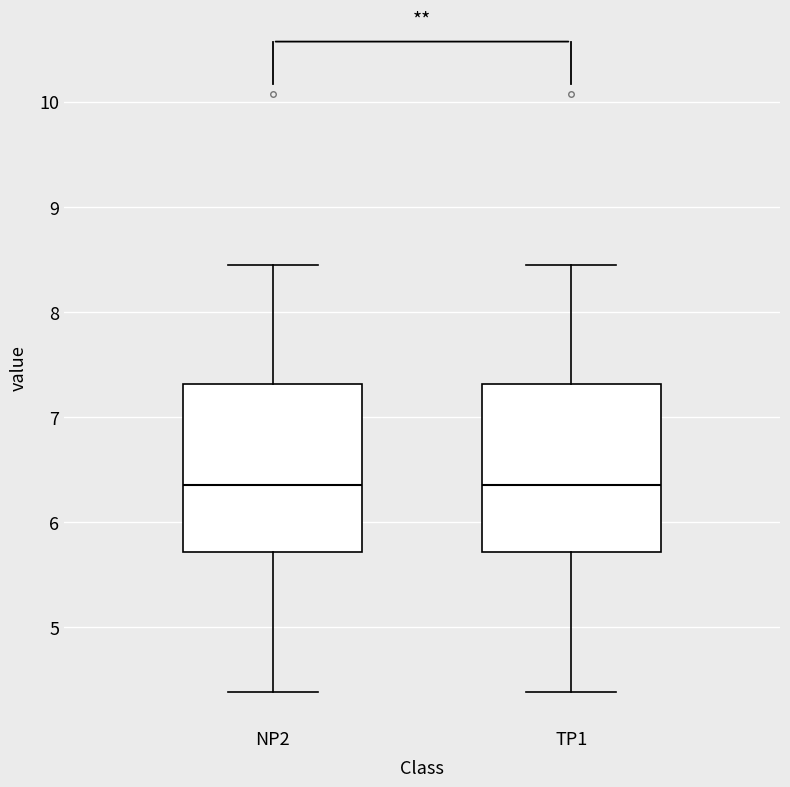

Reading left to right, transcribe this box plot: for each box, give where its median line is, the range the box spans, and where its two whiskers end, as read against the y-axis. The values are not printed on the chart, so give them approximately, as read against the axis.

NP2: median 6.4, box 5.7 to 7.3, whiskers 4.4 to 8.5
TP1: median 6.4, box 5.7 to 7.3, whiskers 4.4 to 8.5